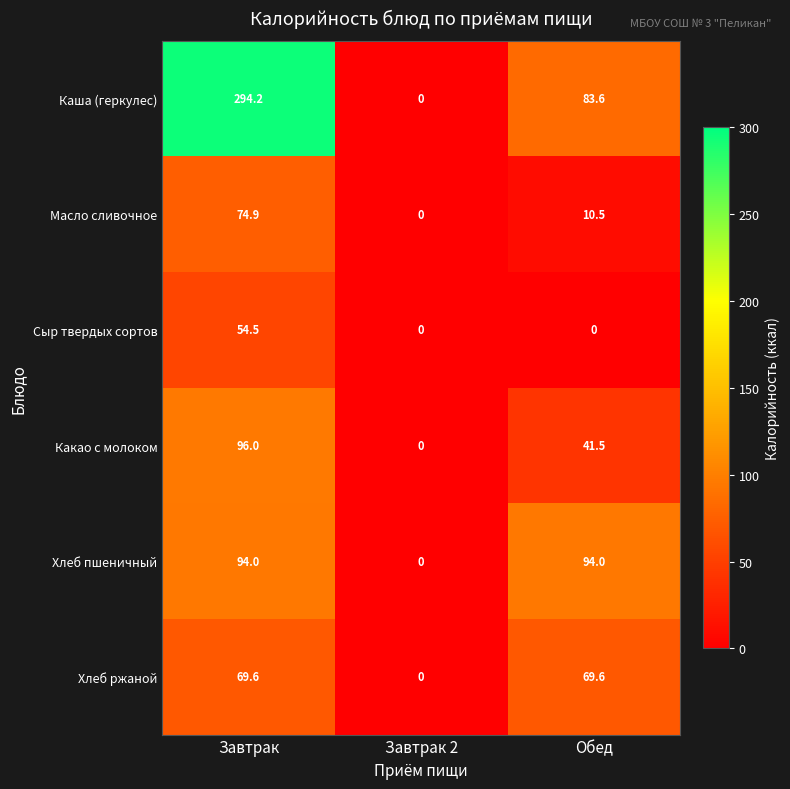

Which series changed the most between Завтрак and Завтрак 2?

Каша (геркулес)